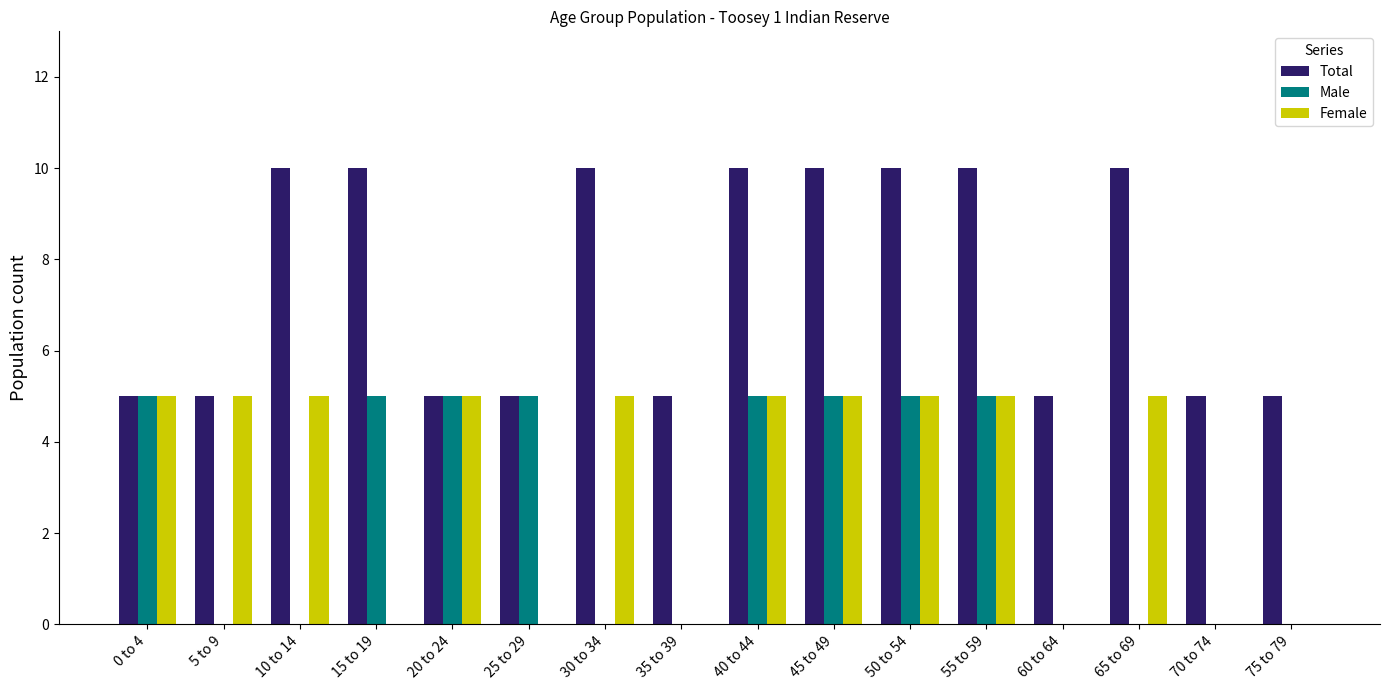

Between 10 to 14 and 50 to 54, which series saw the biggest shift?

Male